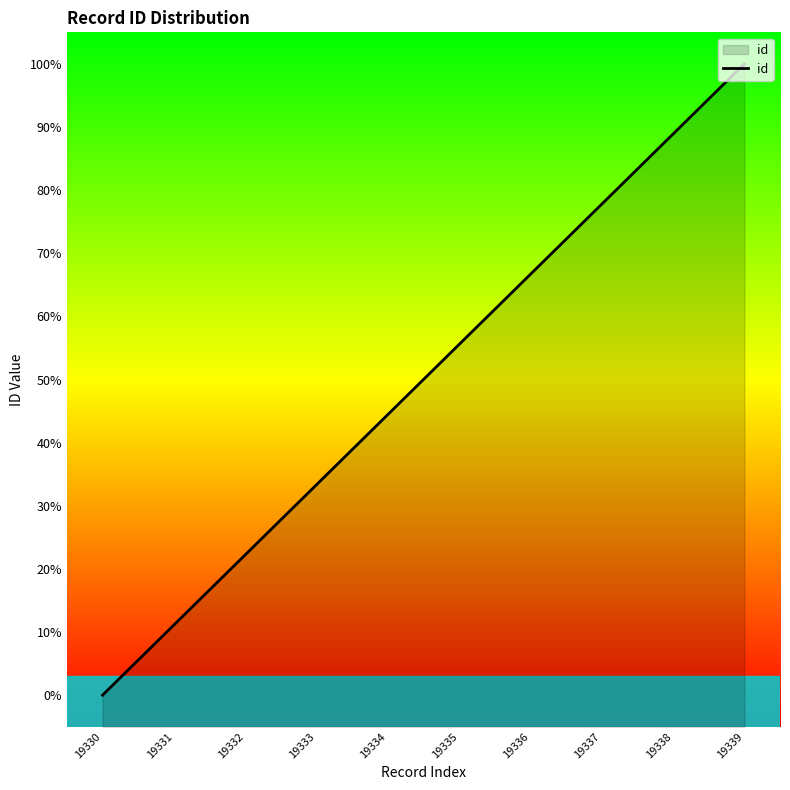

What is the difference between the second highest and second lowest values?

7